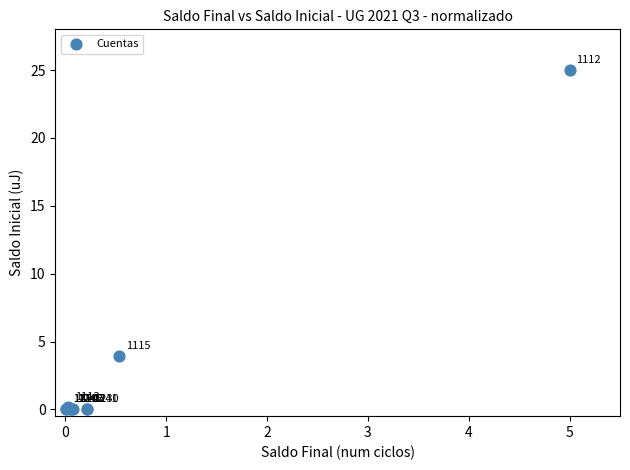

What Y value in the scatter plot is closest to 12?

3.9